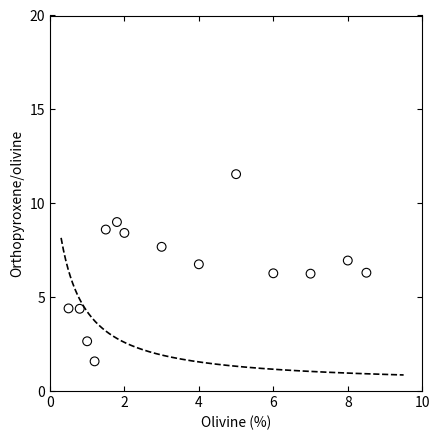

What is the range of X values (max minus min)?

8.0